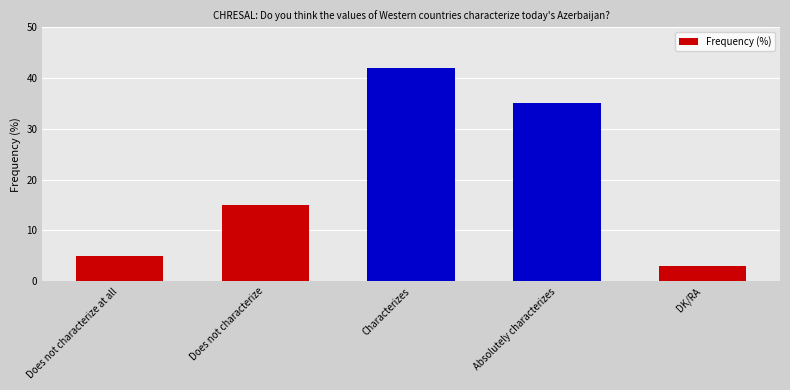

Read the value at Does not characterize, to the nearest 10.

20